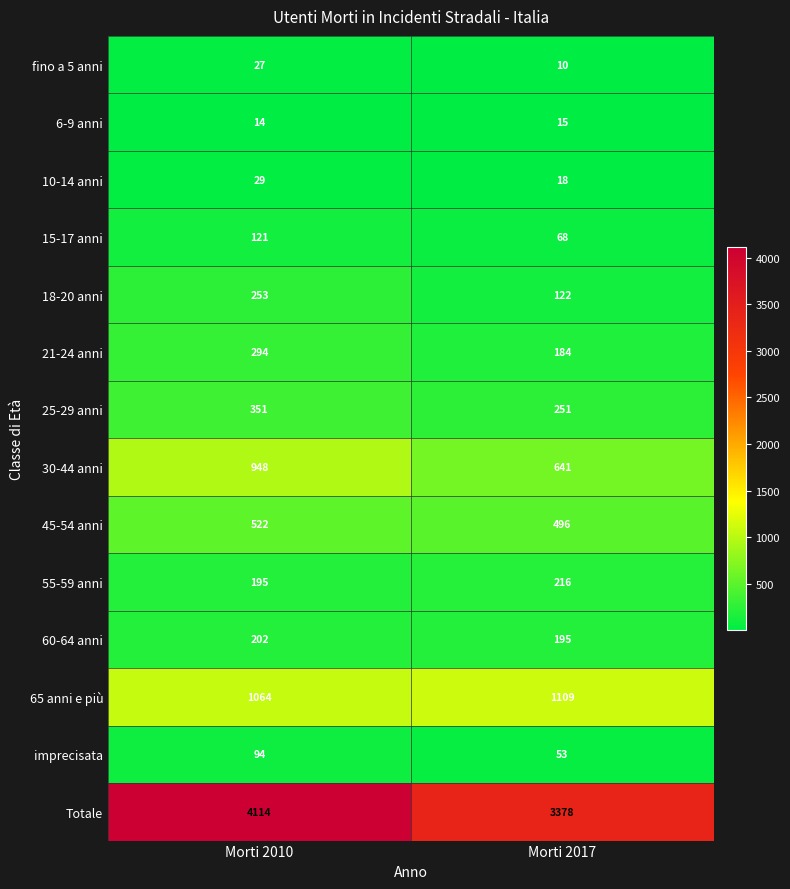

Reading left to right, extract all data points from this chart.

fino a 5 anni: Morti 2010=27	Morti 2017=10
6-9 anni: Morti 2010=14	Morti 2017=15
10-14 anni: Morti 2010=29	Morti 2017=18
15-17 anni: Morti 2010=121	Morti 2017=68
18-20 anni: Morti 2010=253	Morti 2017=122
21-24 anni: Morti 2010=294	Morti 2017=184
25-29 anni: Morti 2010=351	Morti 2017=251
30-44 anni: Morti 2010=948	Morti 2017=641
45-54 anni: Morti 2010=522	Morti 2017=496
55-59 anni: Morti 2010=195	Morti 2017=216
60-64 anni: Morti 2010=202	Morti 2017=195
65 anni e più: Morti 2010=1064	Morti 2017=1109
imprecisata: Morti 2010=94	Morti 2017=53
Totale: Morti 2010=4114	Morti 2017=3378